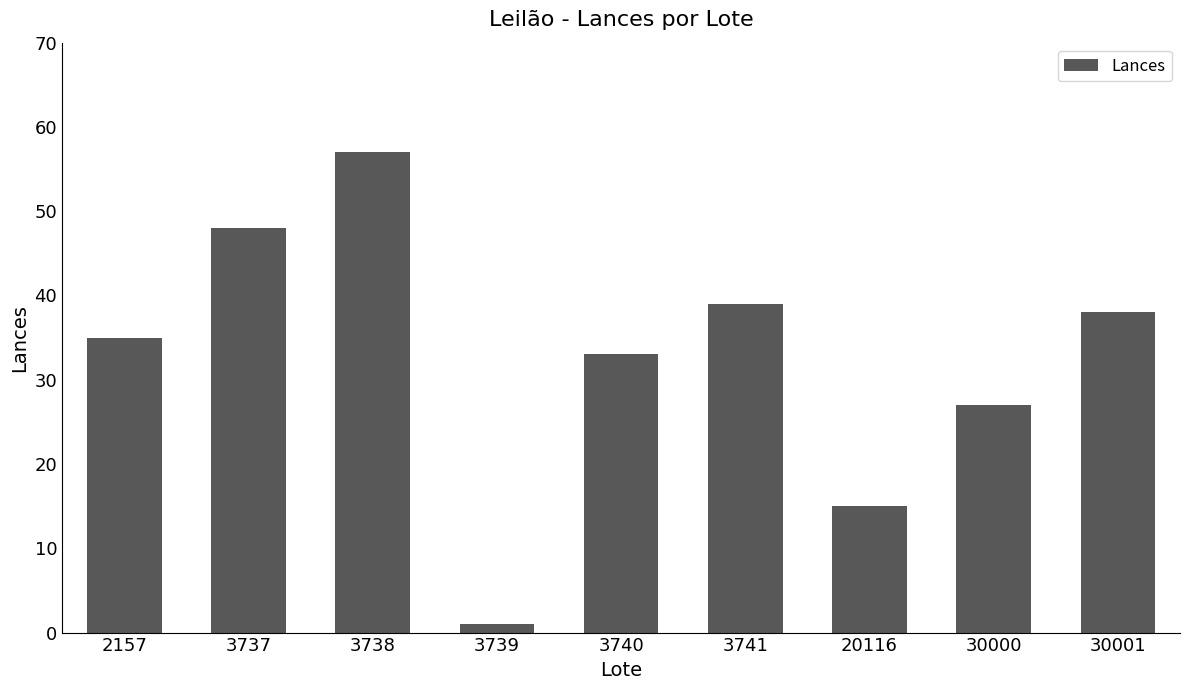

Which category has the highest value across all series?

3738